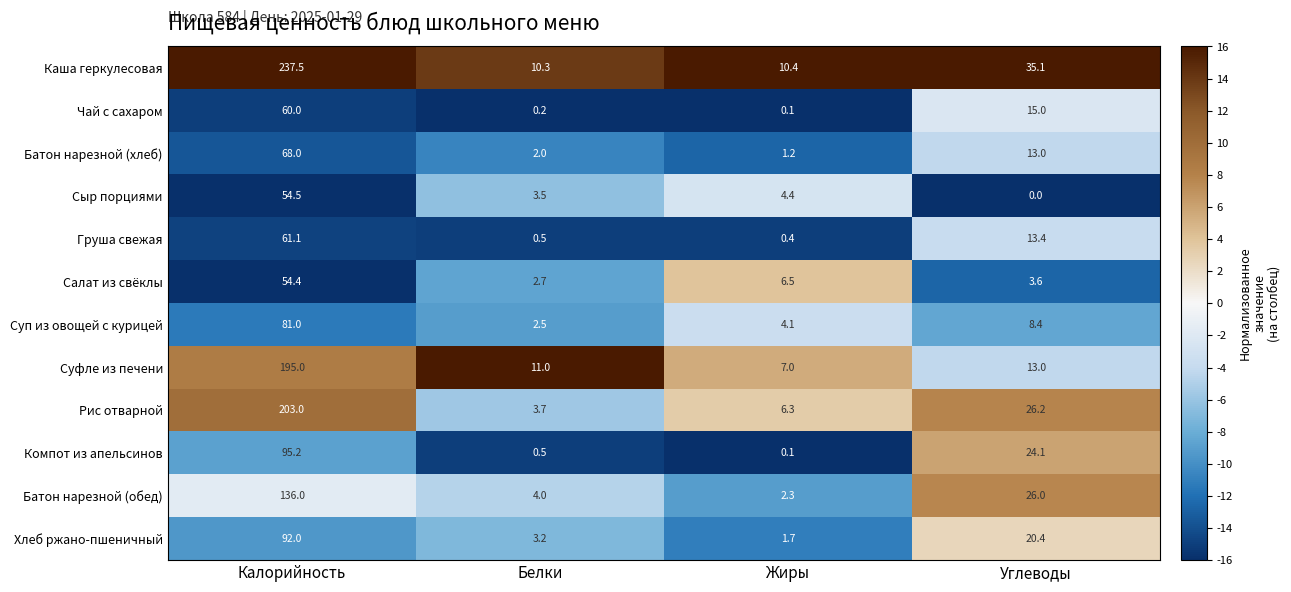

Where does the Батон нарезной (обед) series first go above 26?

Калорийность